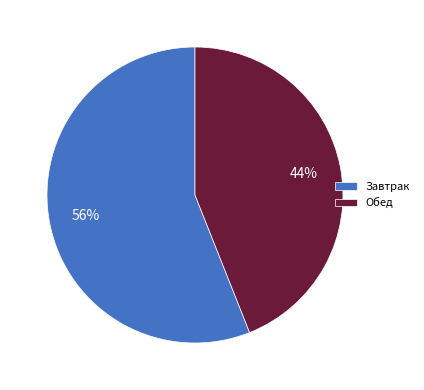

The Завтрак slice represents 42% of the pie. True or false?

False